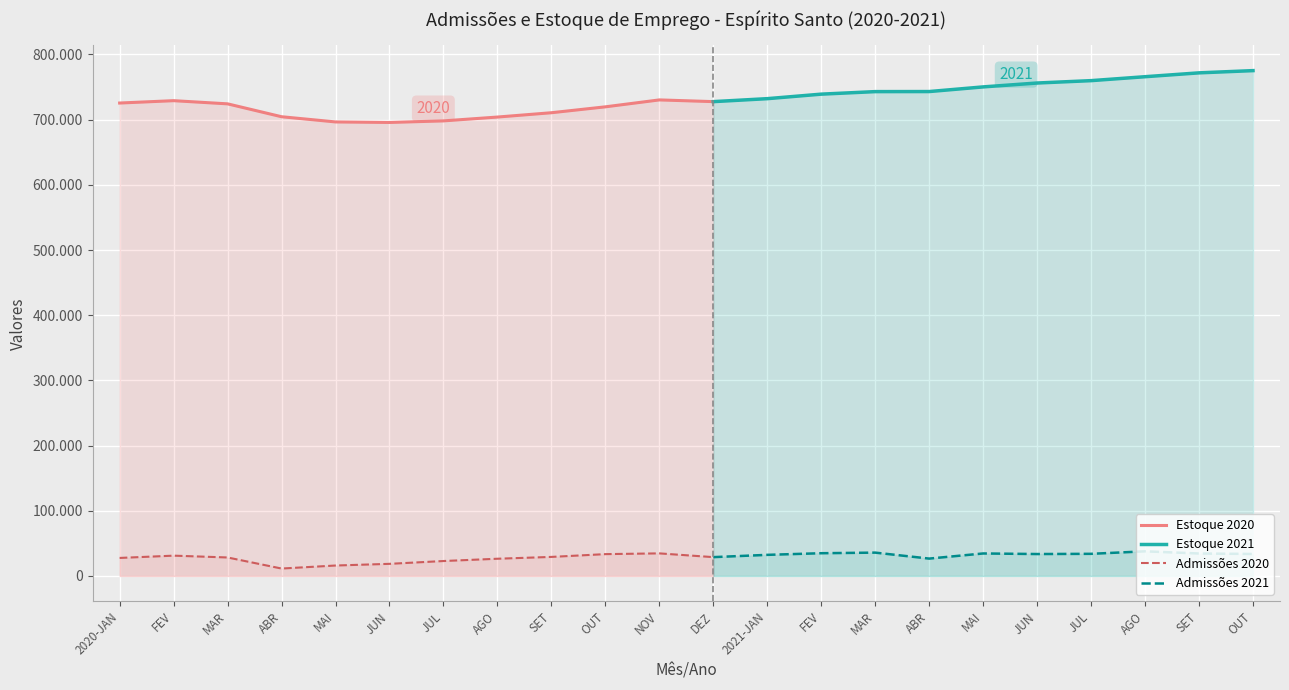

What is the value of the Admissoes point at the 6th from the left?

18600